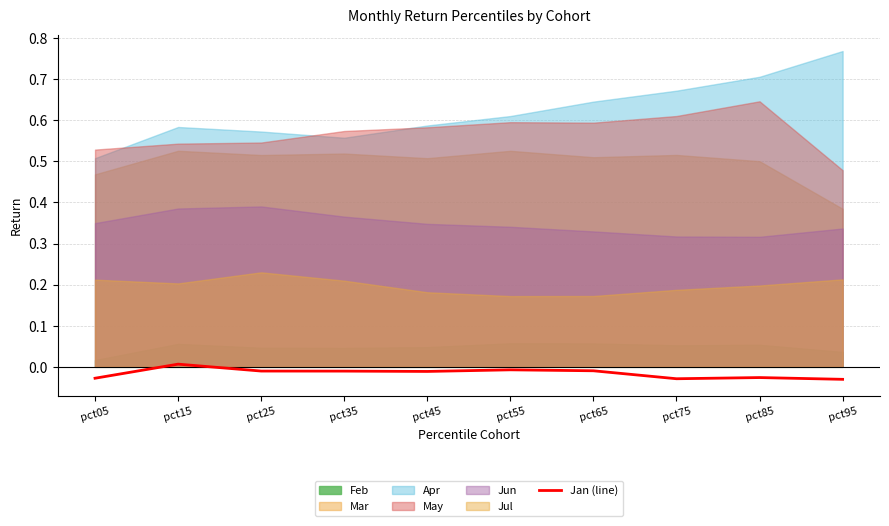

True or false: the data shows -0.0 at pct25.

False